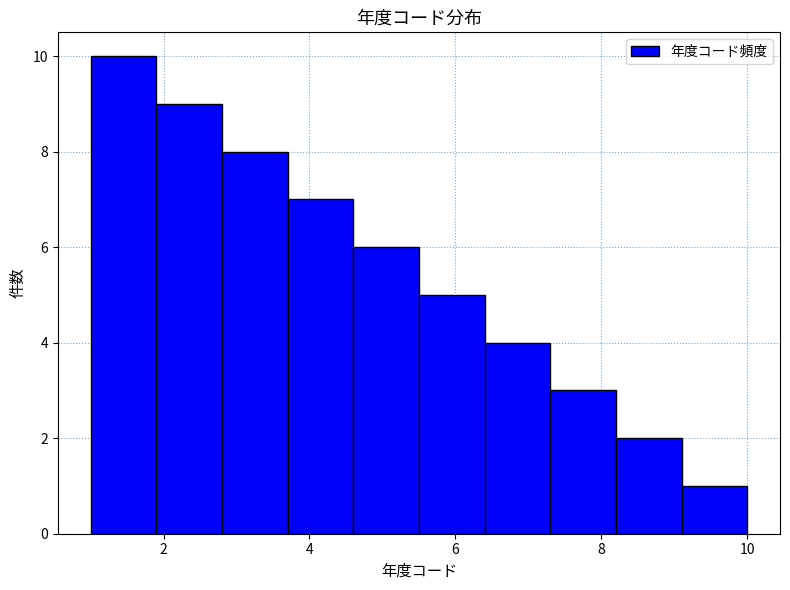

Reading left to right, transcribe this chart: for each bar, give the range it covers on the x-axis and its height. Neither the bar edges nor the heights are printed on the chart, so give them approximately, as read against the axes.

1.0 to 1.9: 10
1.9 to 2.8: 9
2.8 to 3.7: 8
3.7 to 4.6: 7
4.6 to 5.5: 6
5.5 to 6.4: 5
6.4 to 7.3: 4
7.3 to 8.2: 3
8.2 to 9.1: 2
9.1 to 10.0: 1